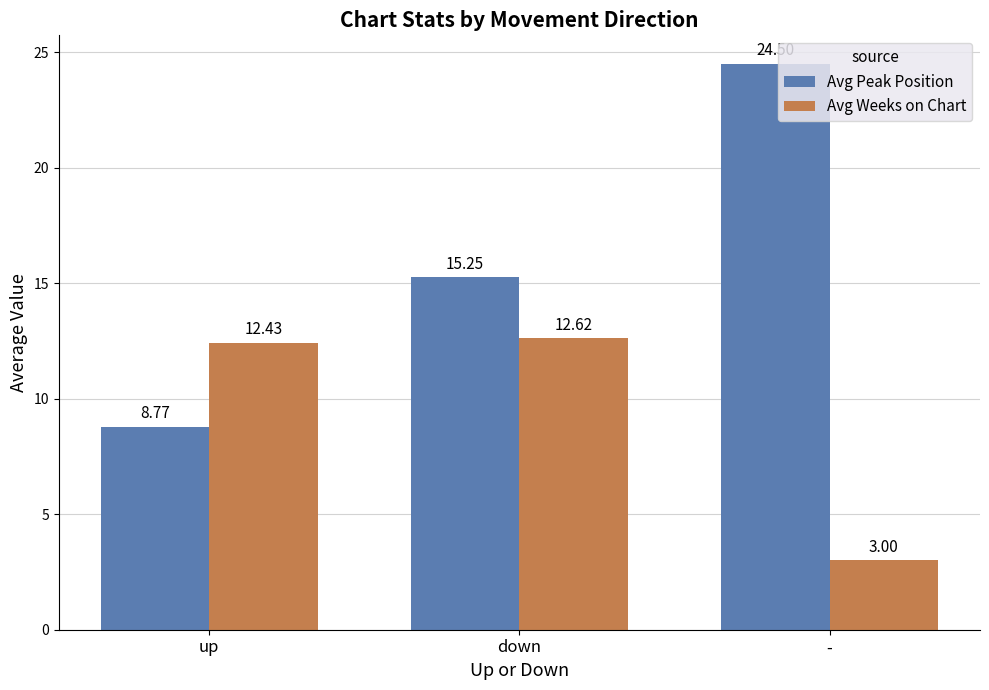

What is the label of the 2nd bar from the right?

down